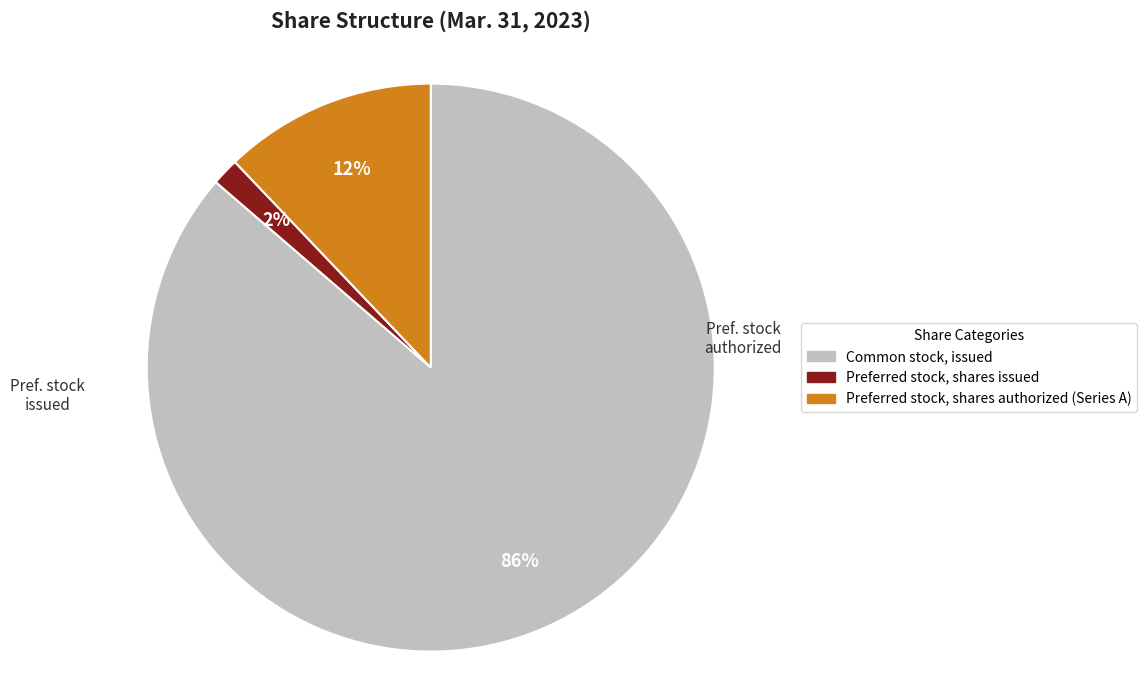

How many segments does this pie chart have?

3